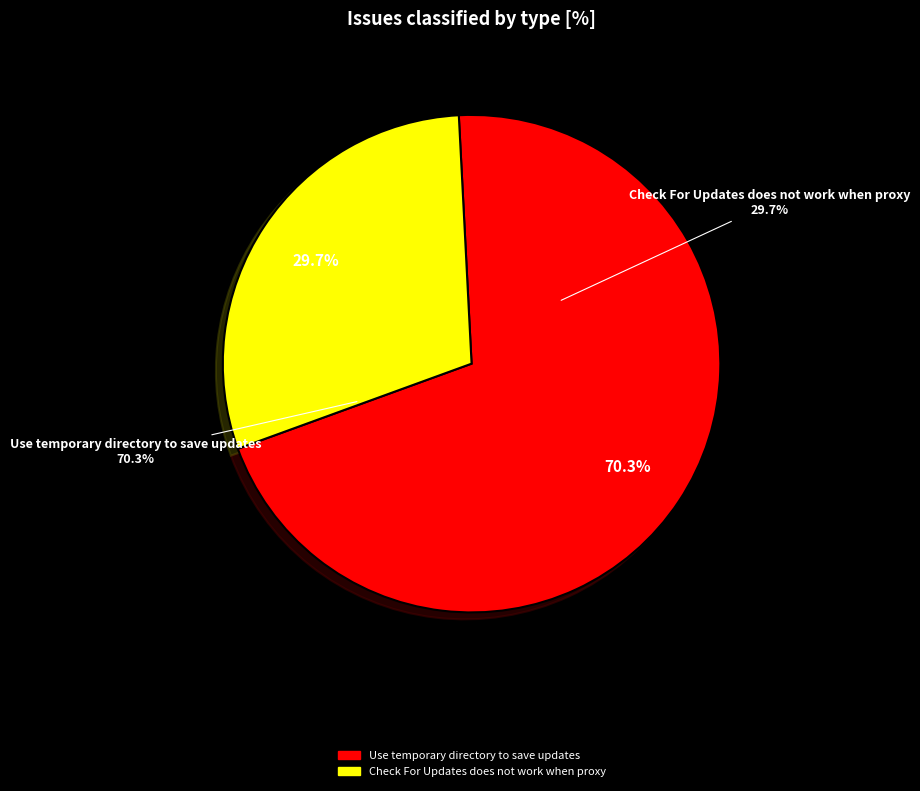

What is the majority slice?

Use temporary directory to save updates